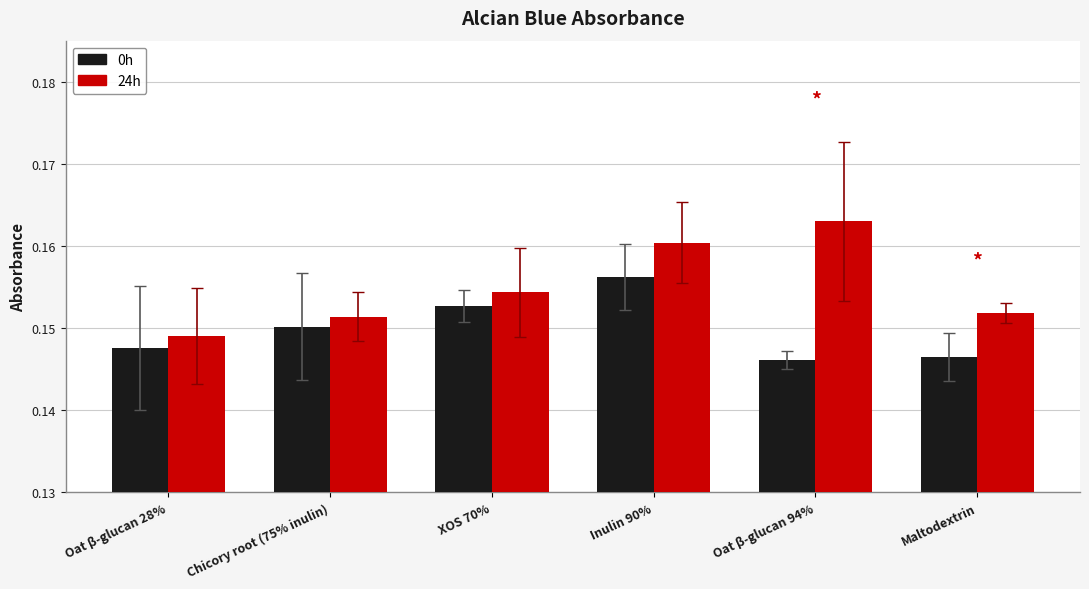

Which series has the largest total across all categories?

24h